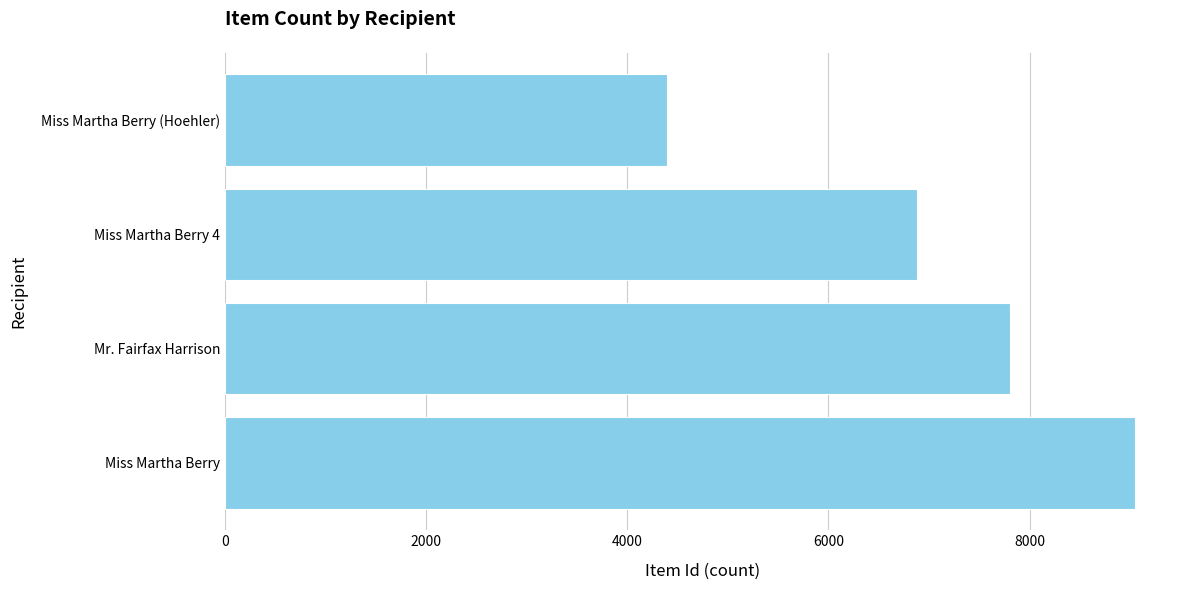

Is it true that the value at Mr. Fairfax Harrison is 3617?

False